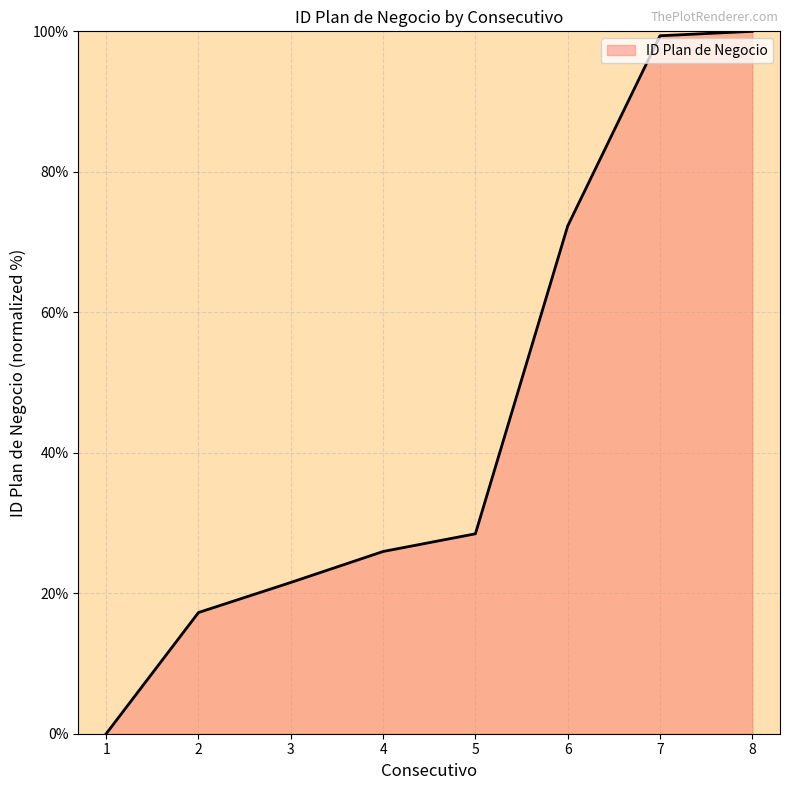

The chart shows a value of 99.4 at 7. True or false?

True